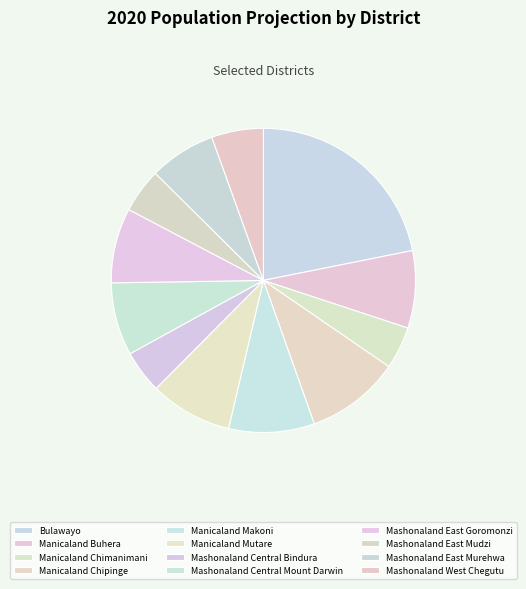

Which slice is the largest?

Bulawayo